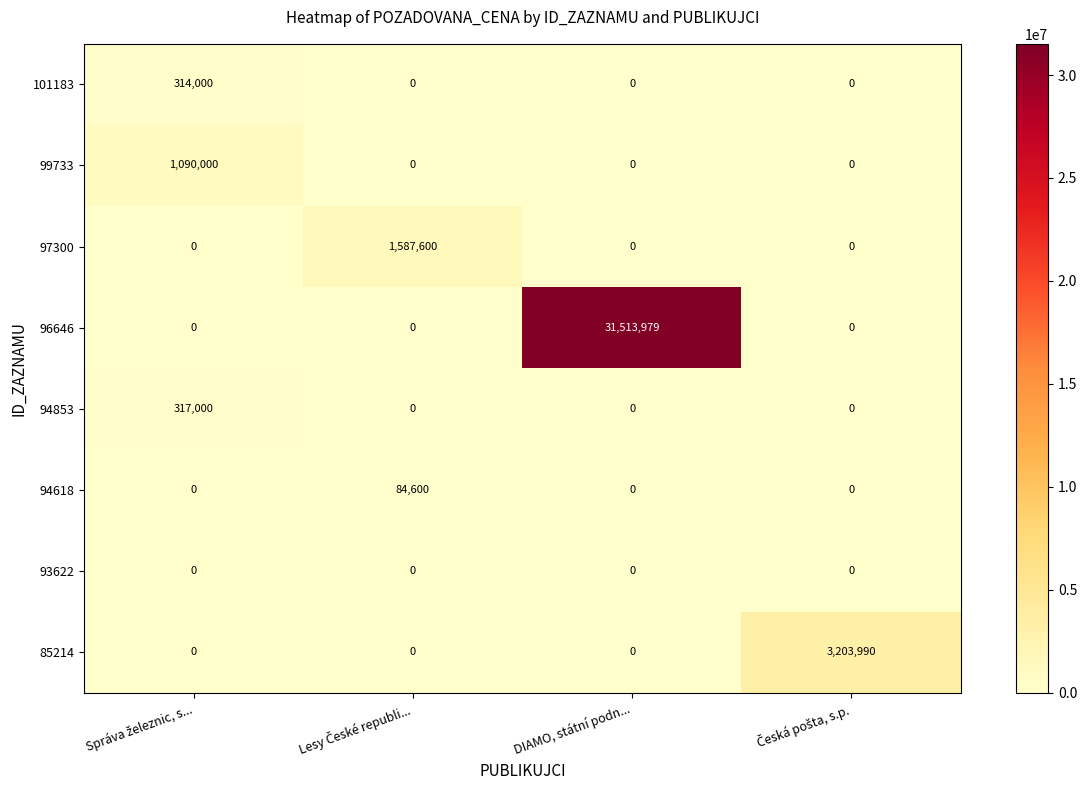

What is the highest value of the 96646 series?

31513979